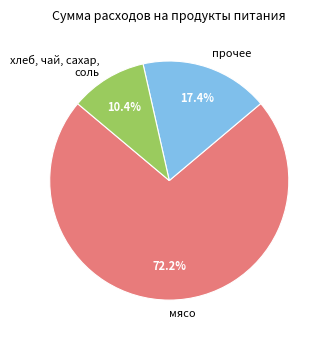

Rank the categories by value from lowest to highest.

хлеб, чай, сахар, соль, прочее, мясо